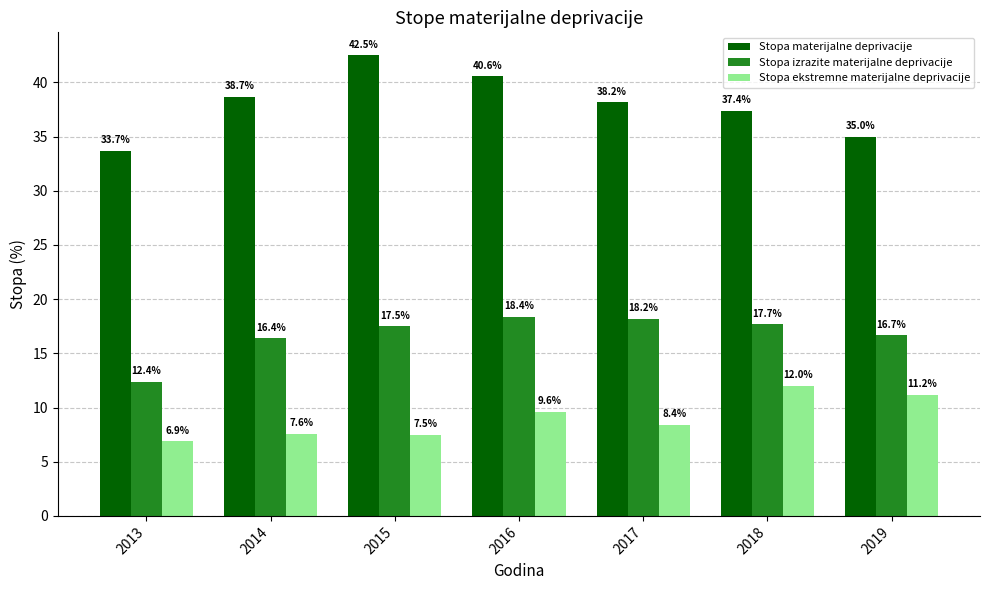

What is the total value across all series at 2019?

62.9